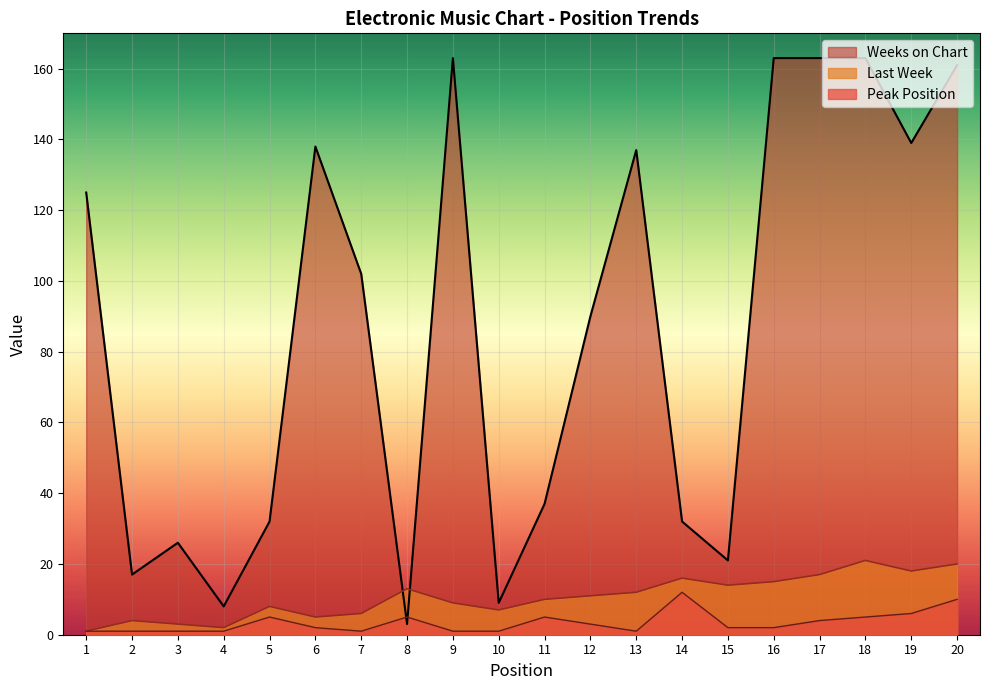

Reading right to left, transcribe all the data shown in this chart.

Last Week: 20=20	19=18	18=21	17=17	16=15	15=14	14=16	13=12	12=11	11=10	10=7	9=9	8=13	7=6	6=5	5=8	4=2	3=3	2=4	1=1
Peak Position: 20=10	19=6	18=5	17=4	16=2	15=2	14=12	13=1	12=3	11=5	10=1	9=1	8=5	7=1	6=2	5=5	4=1	3=1	2=1	1=1
Weeks on Chart: 20=161	19=139	18=163	17=163	16=163	15=21	14=32	13=137	12=90	11=37	10=9	9=163	8=3	7=102	6=138	5=32	4=8	3=26	2=17	1=125